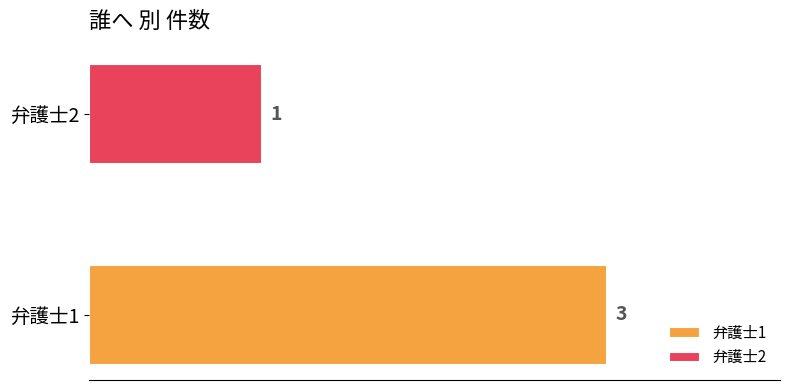

List the series in order of their peak value, highest first.

弁護士1, 弁護士2